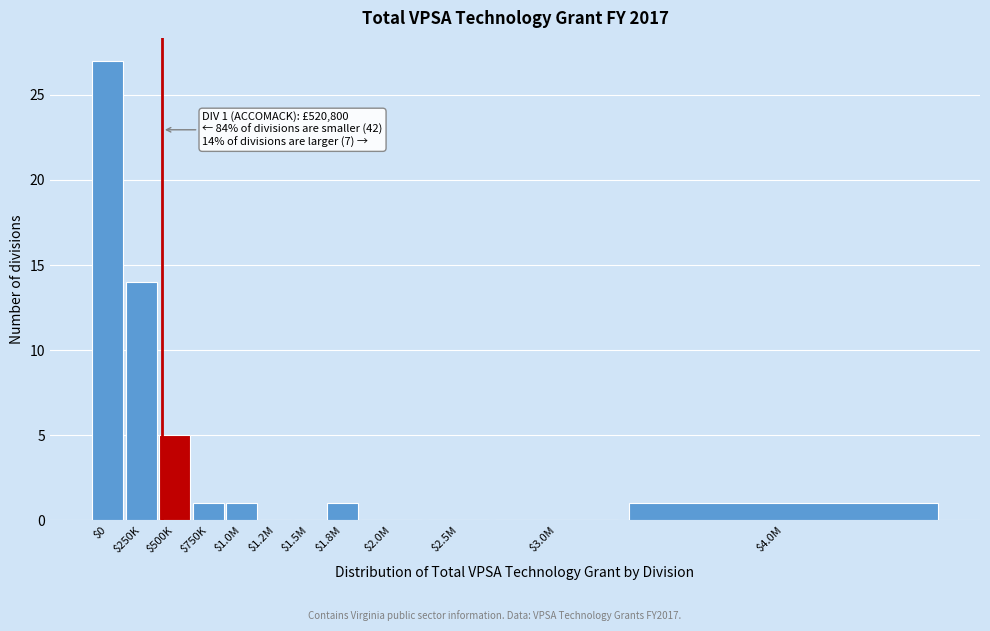

At which label is the value closest to 13?

$250K